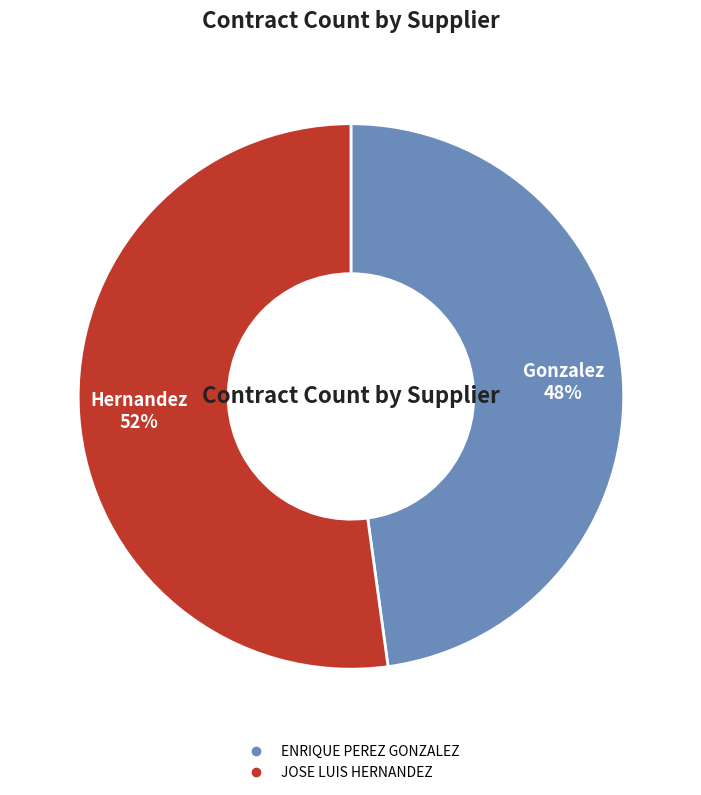

How many slices are in this pie chart?

2